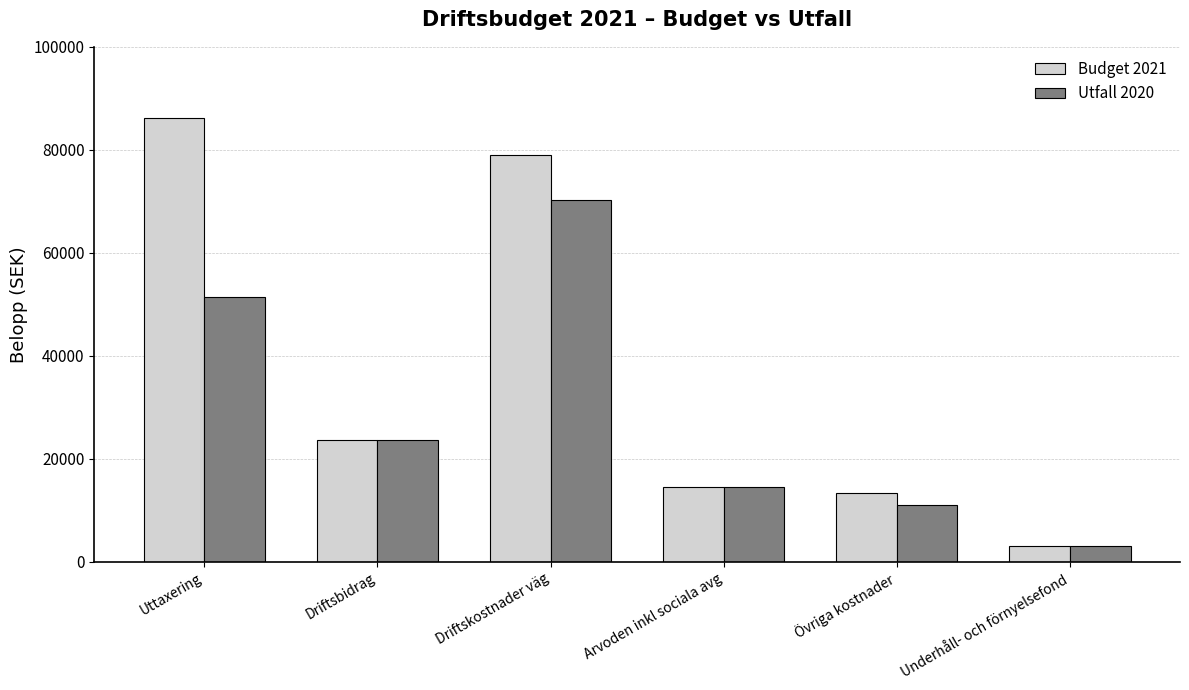

Which label corresponds to the smallest value in the chart?

Underhåll- och förnyelsefond